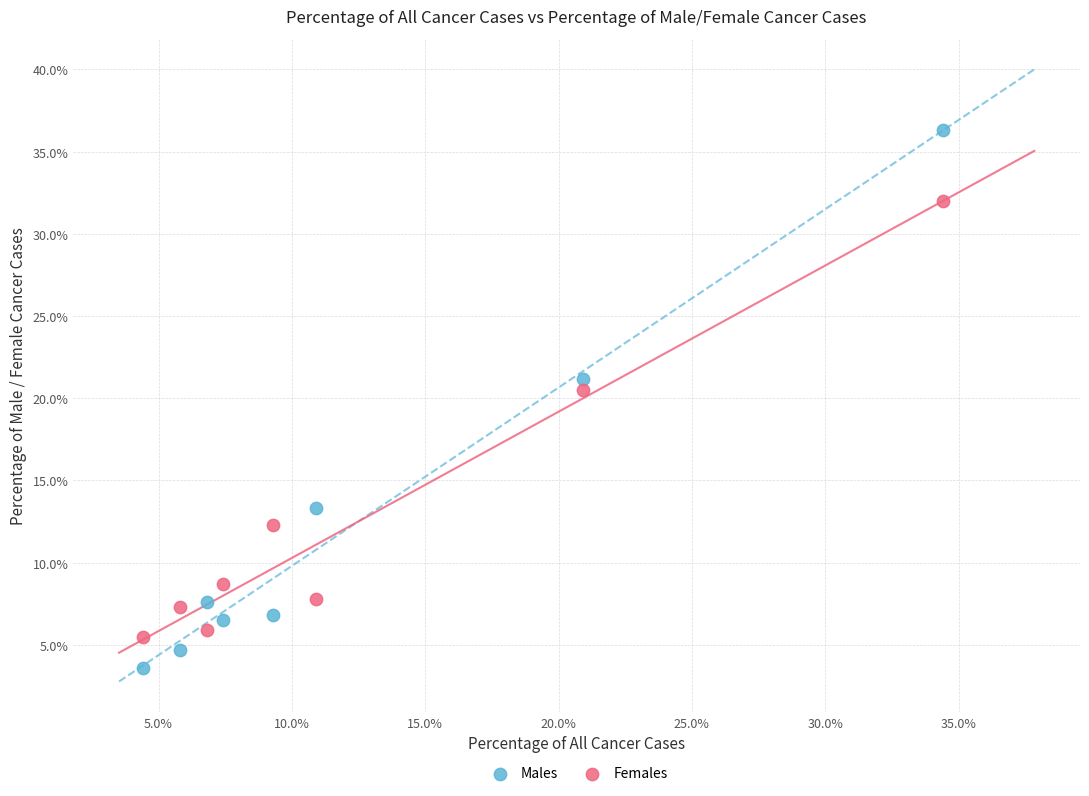

Which series reaches the maximum Y coordinate?

Males